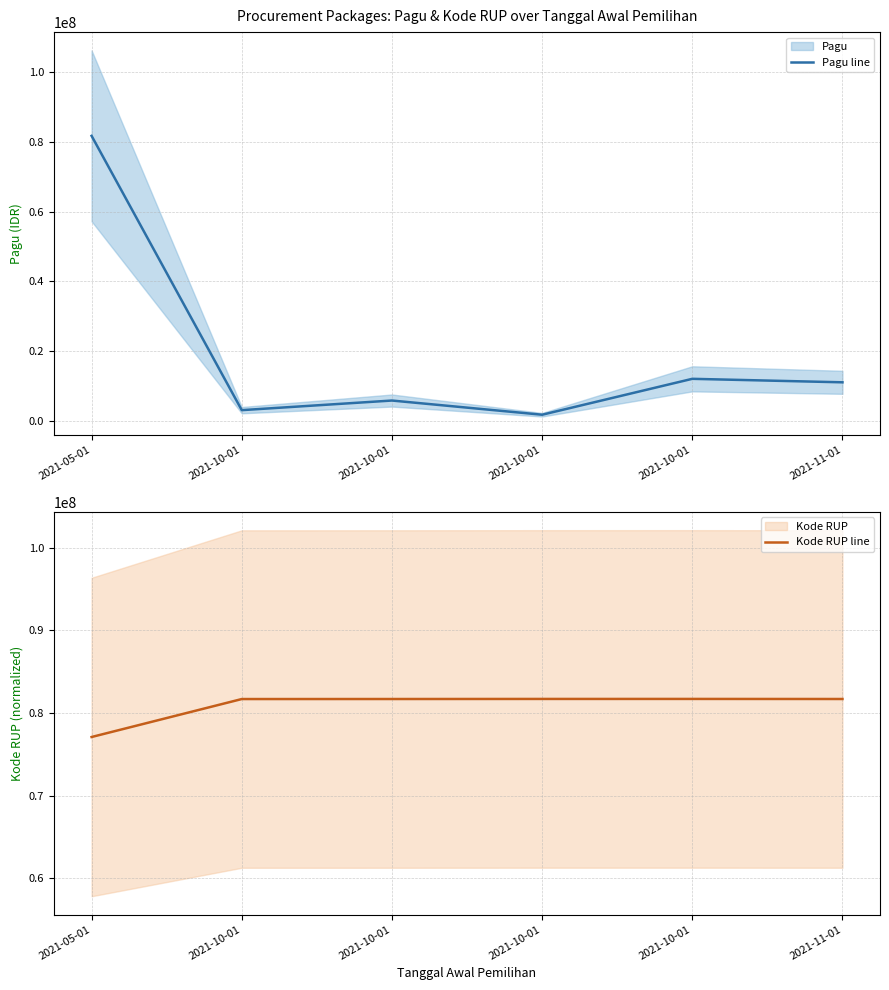

Which series changed the most between 2021-05-01 and 2021-10-01?

Pagu line